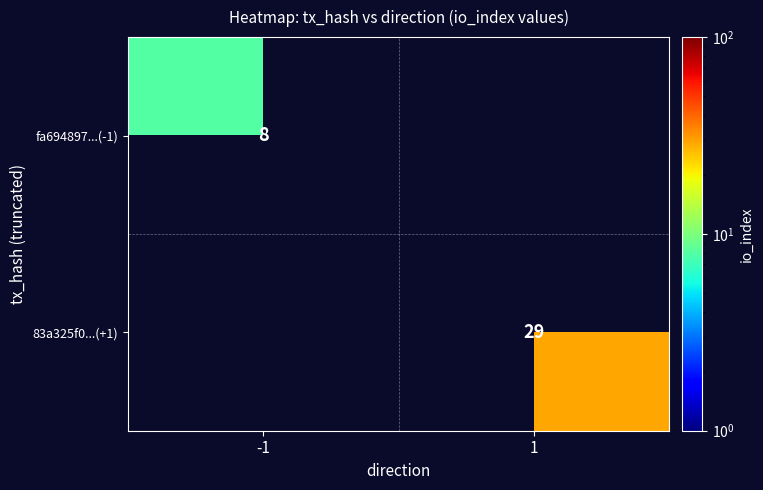

At how many categories does at least one series exceed 25?

1